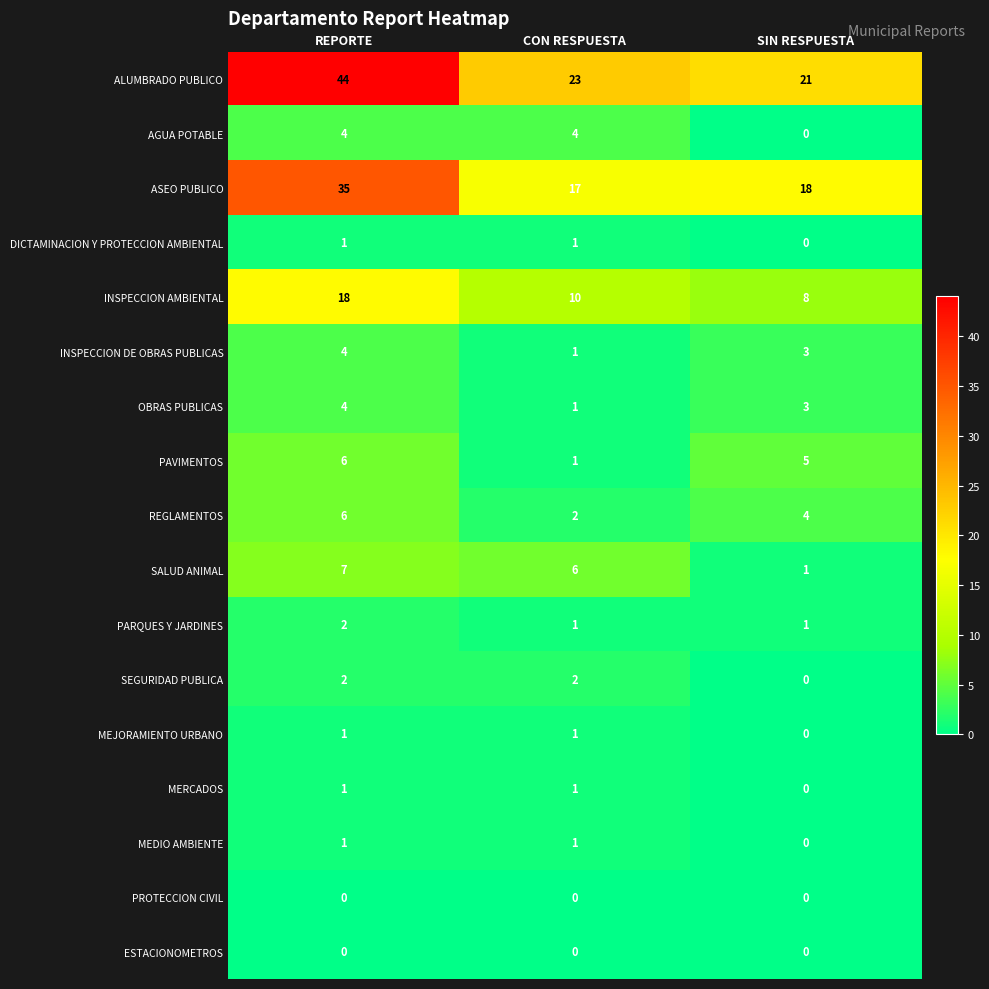

Read the INSPECCION DE OBRAS PUBLICAS value at SIN RESPUESTA.

3